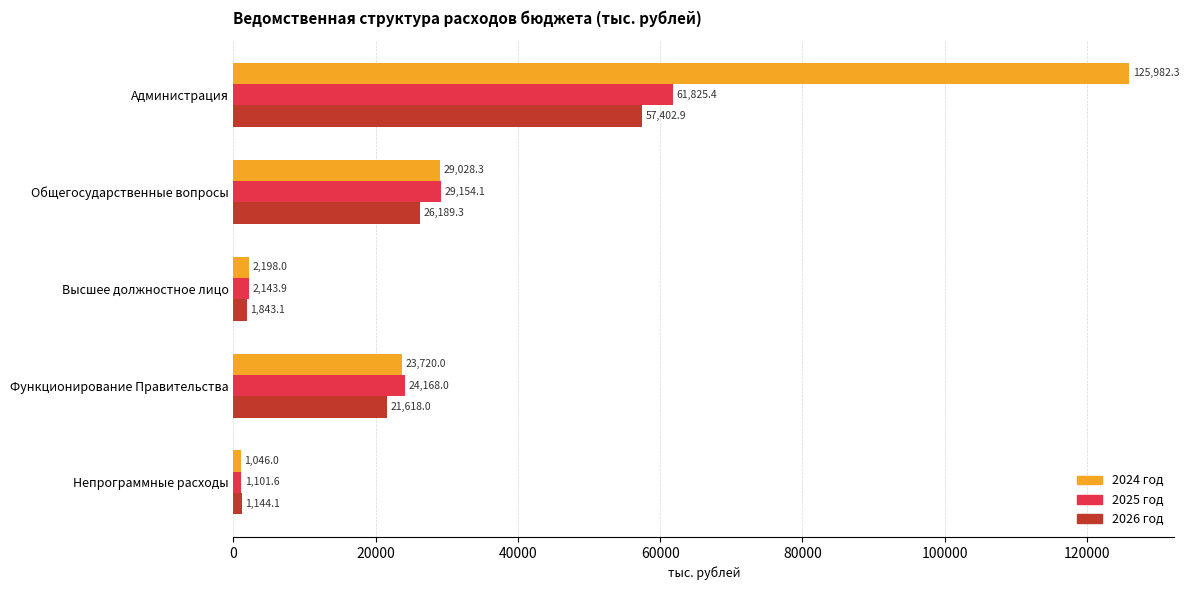

What is the sum of the 2024 год values at Администрация and Непрограммные расходы?

127028.3